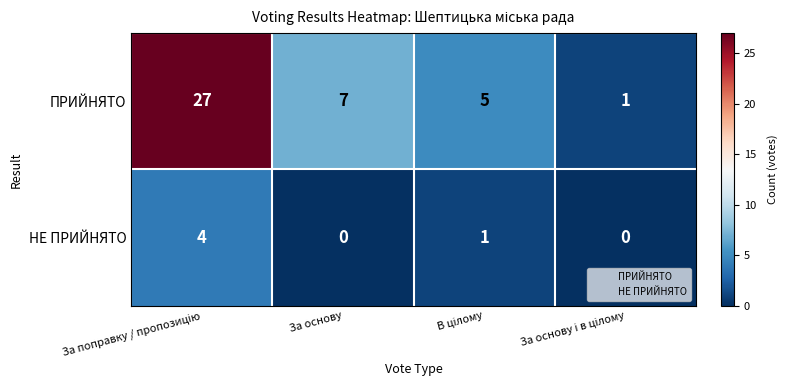

Reading right to left, list all the values displayed in this chart.

ПРИЙНЯТО: 1	5	7	27
НЕ ПРИЙНЯТО: 0	1	0	4